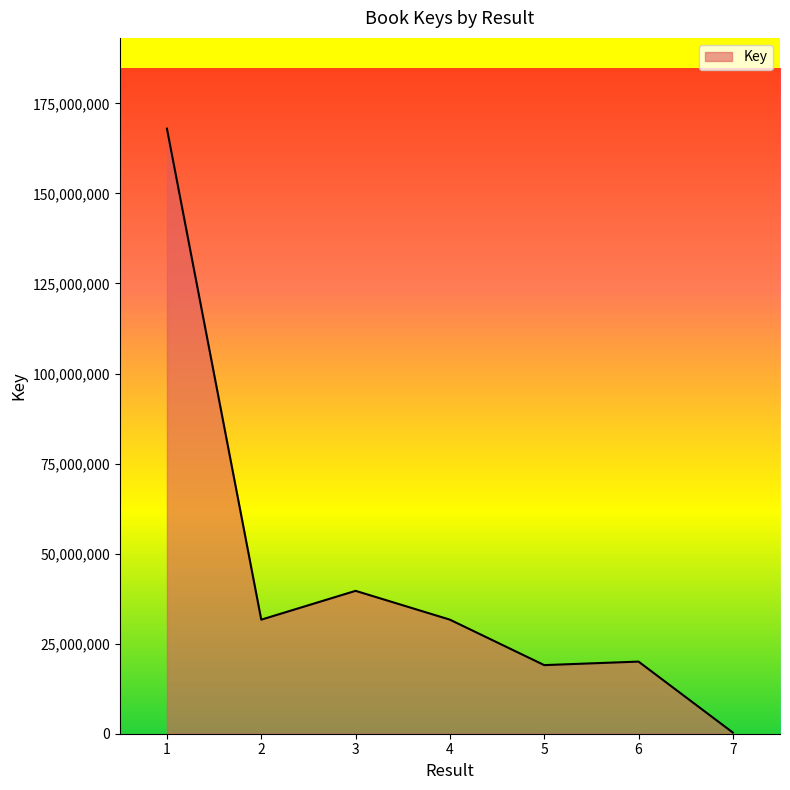

How many values are below 31668313?

3